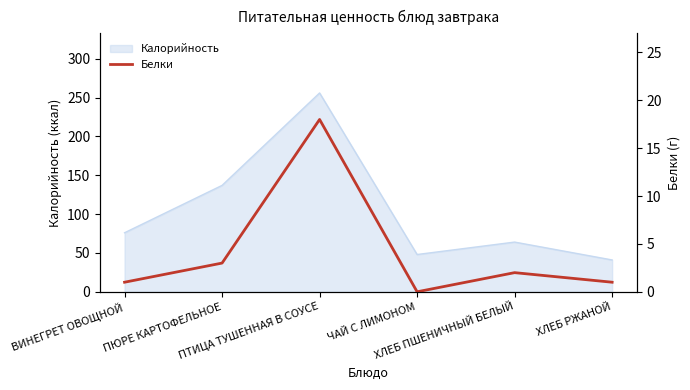

What is the lowest value of the Калорийность series?

41